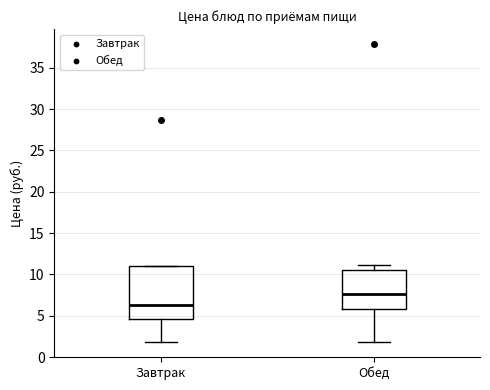

Which box's median line is the lowest?

Завтрак